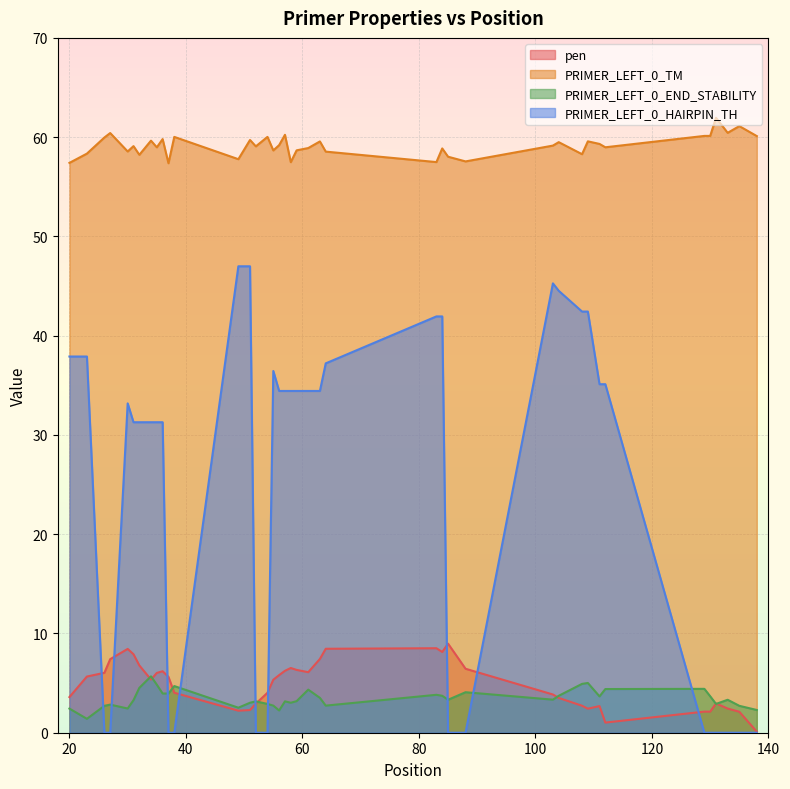

What is the difference between the highest and lowest values at 56?

57.0